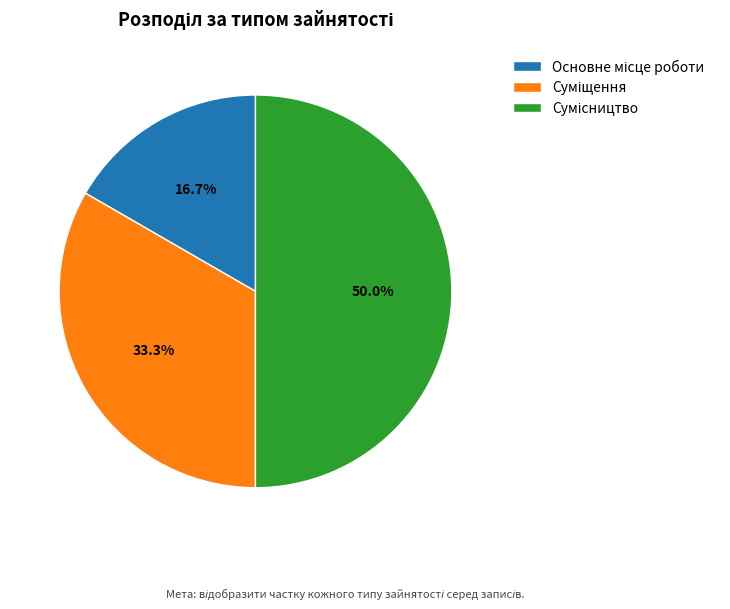

How many slices are in this pie chart?

3